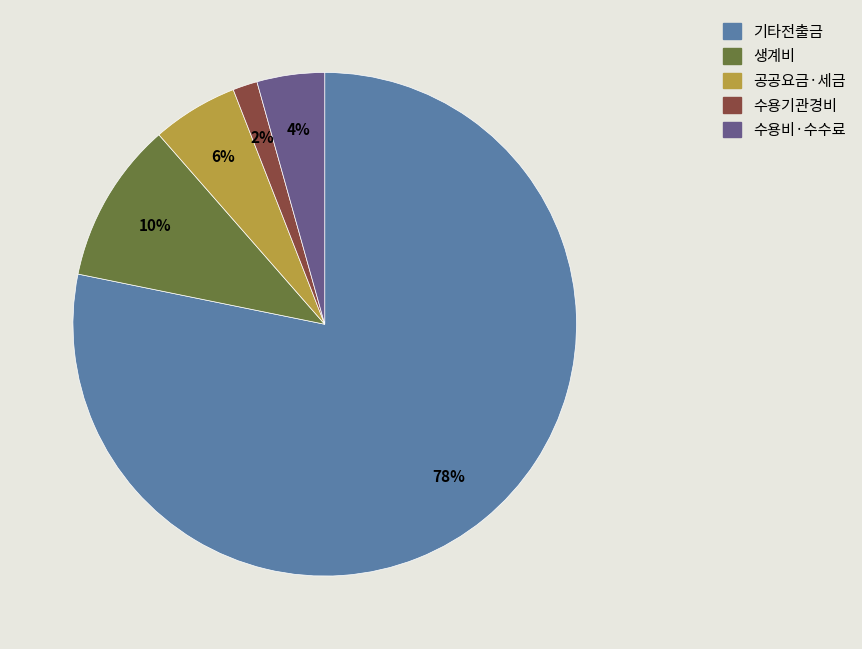

How many slices are in this pie chart?

5